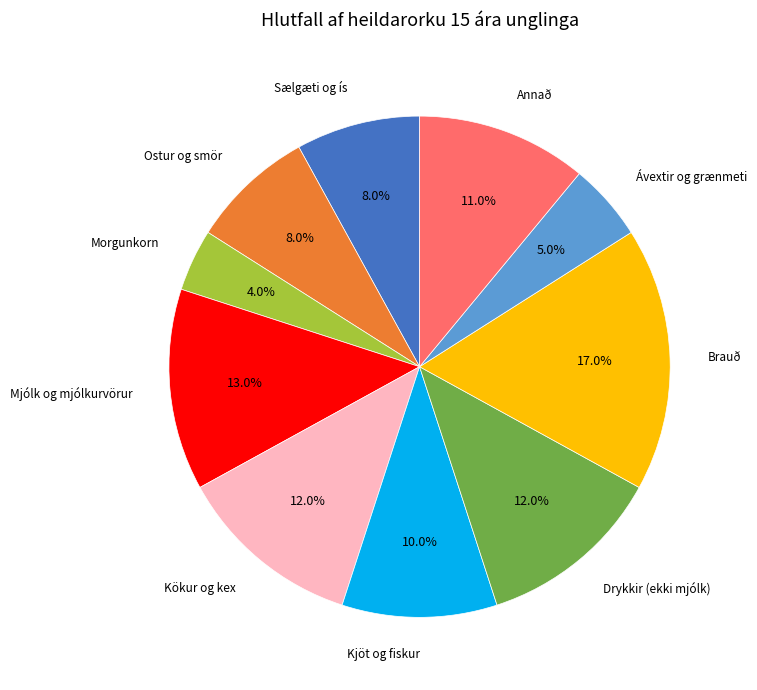

To the nearest percent, what is the difference between the largest and smallest slice percentages?

13%